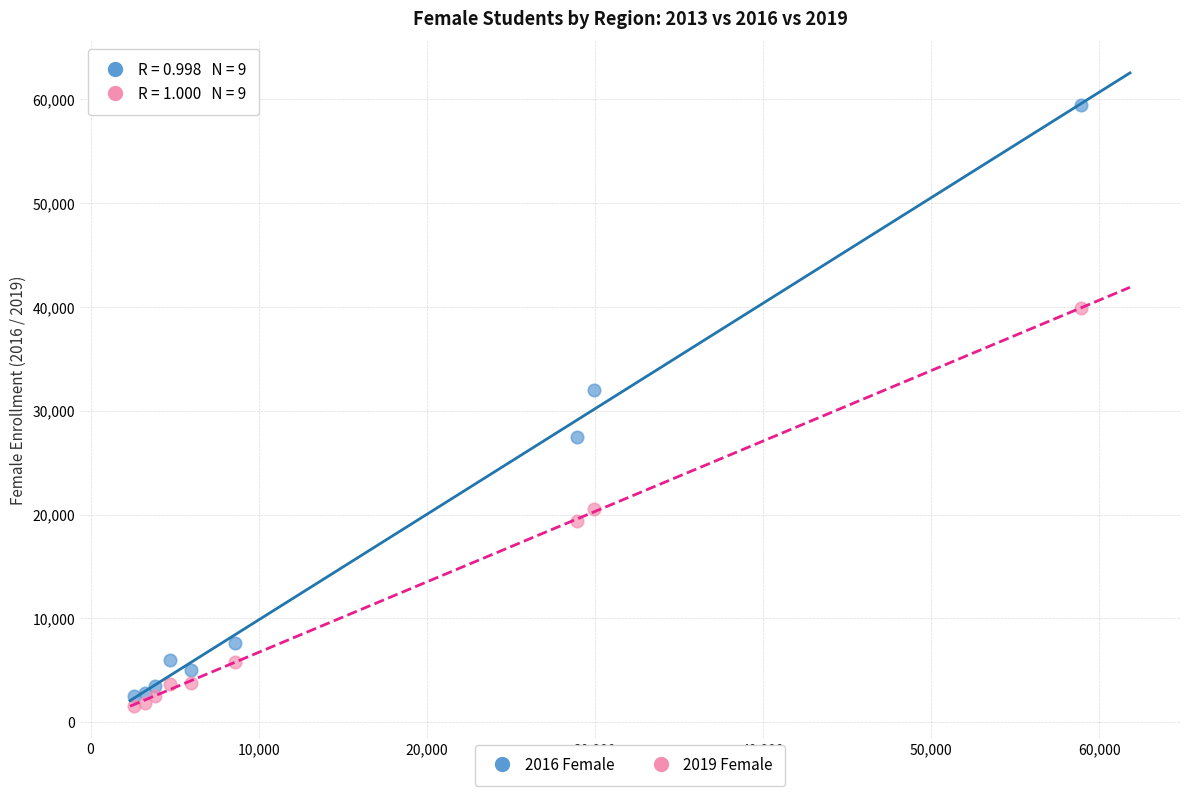

Across all series, what Y value is closest to 30547?

32046